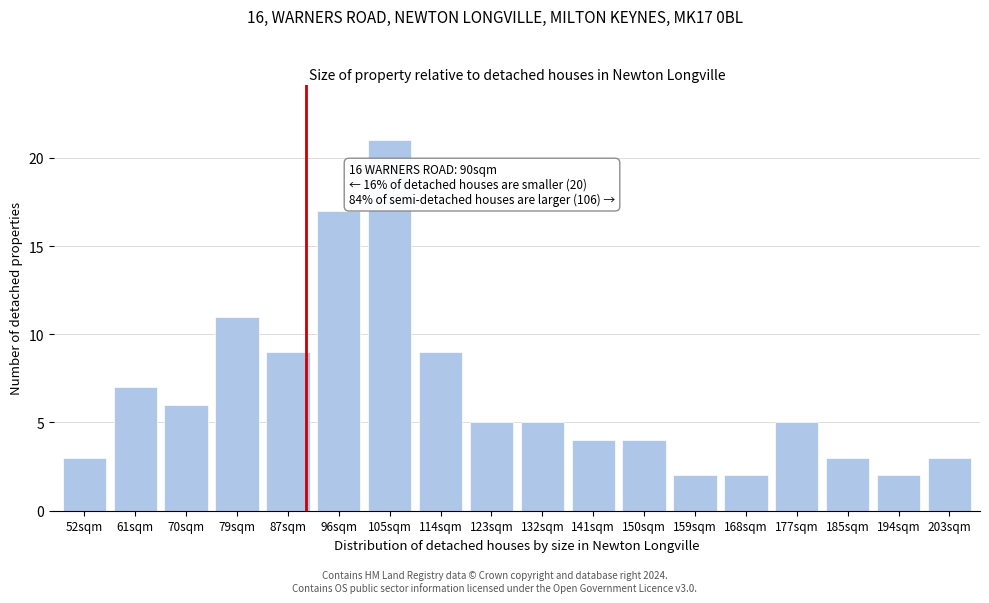

Reading left to right, extract all data points from this chart.

3	7	6	11	9	17	21	9	5	5	4	4	2	2	5	3	2	3